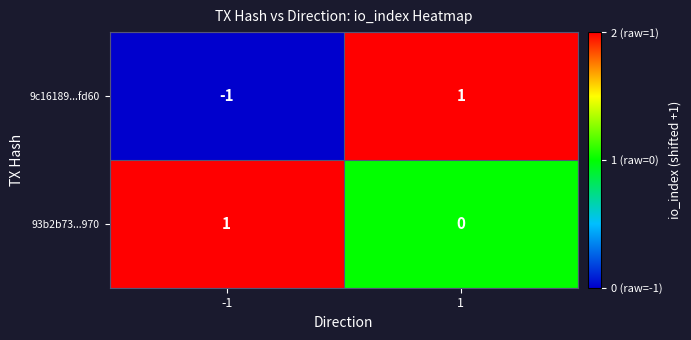

The value of 9c16189...fd60 at 1 is 1. True or false?

True